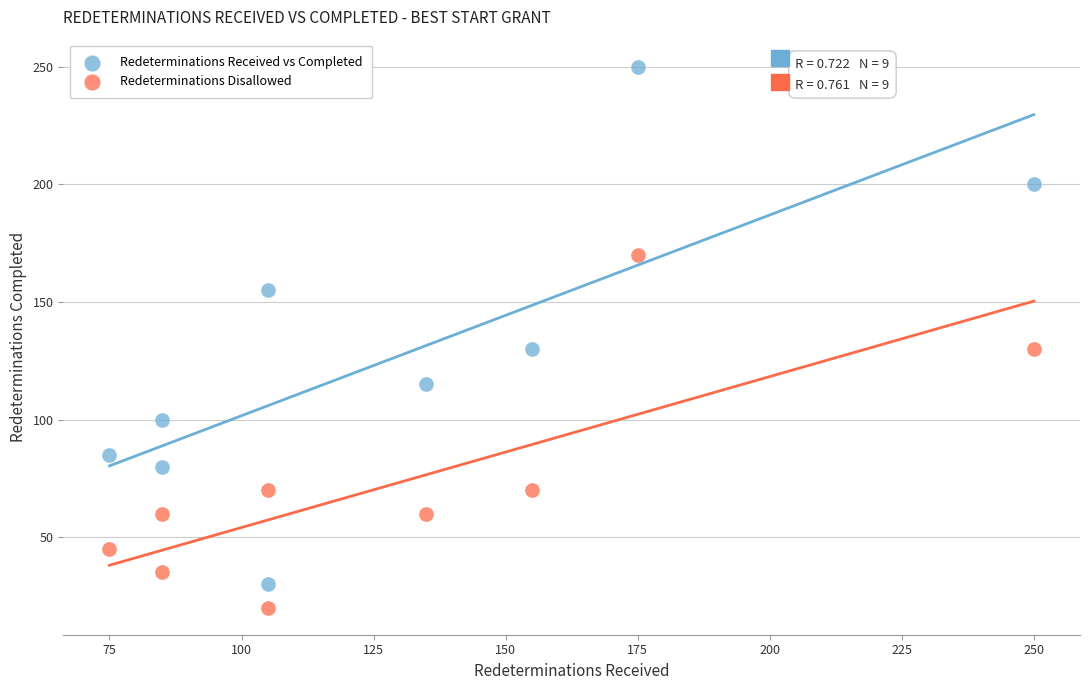

Which series contains the lowest Y value?

Redeterminations Disallowed